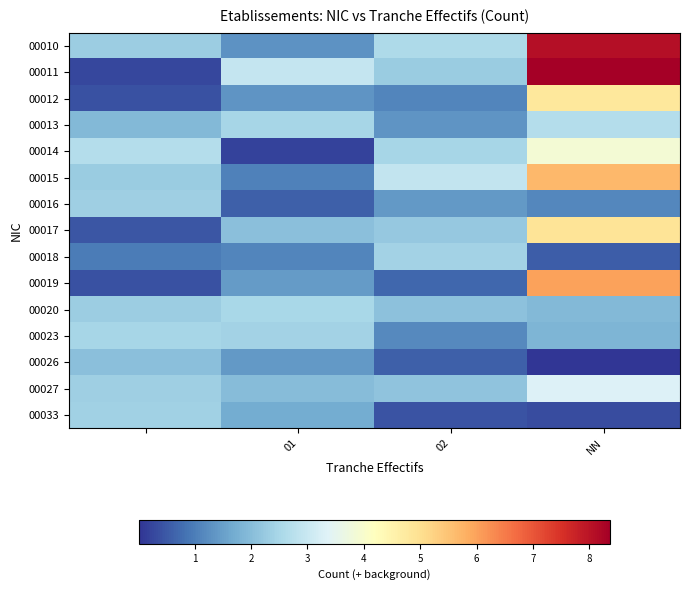

At how many categories does at least one series exceed 7?

1